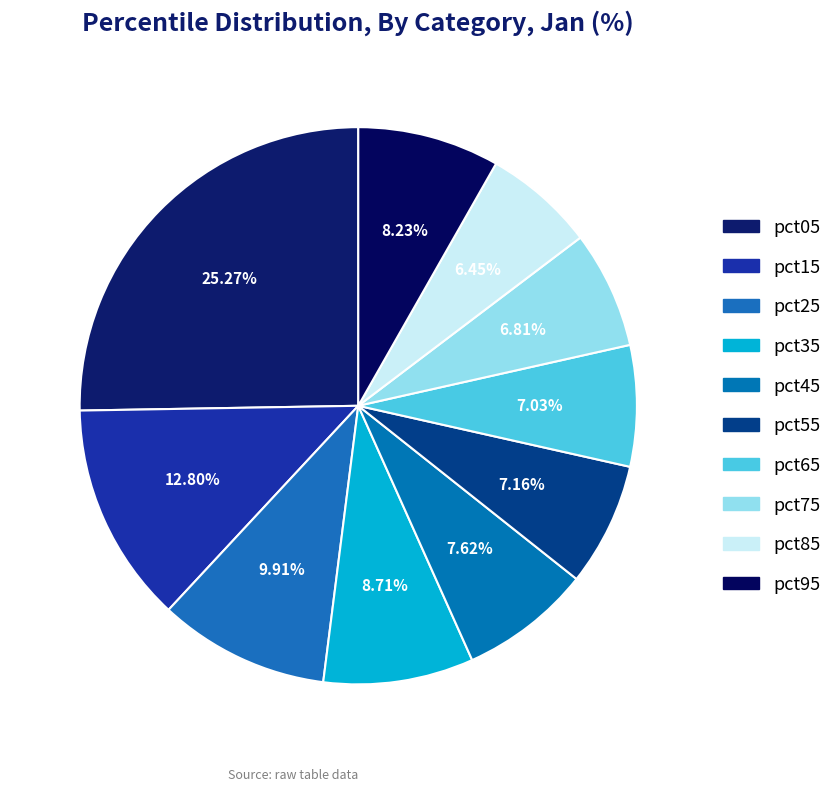

Which category has the smallest portion of the pie?

pct85